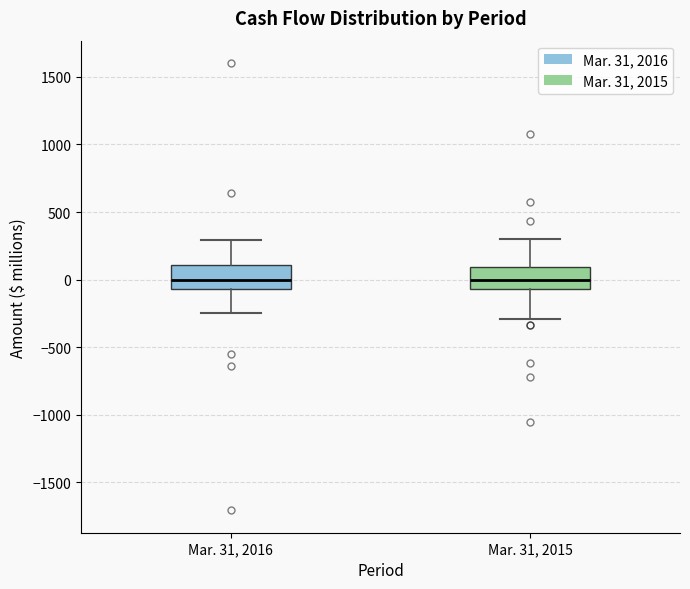

Reading left to right, transcribe this box plot: for each box, give where its median line is, the range the box spans, and where its two whiskers end, as read against the y-axis. The values are not printed on the chart, so give them approximately, as read against the axis.

Mar. 31, 2016: median 0, box -50 to 100, whiskers -250 to 300
Mar. 31, 2015: median 0, box -50 to 100, whiskers -300 to 300